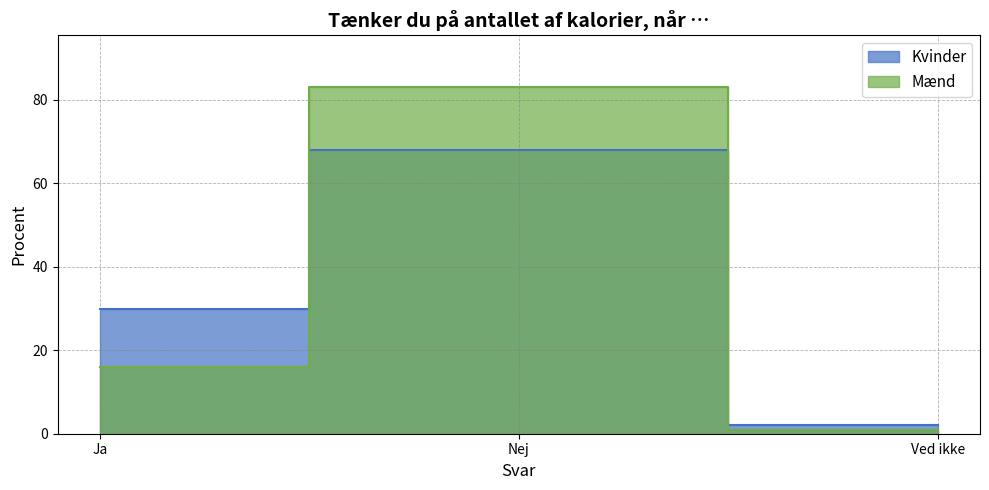

What is the value of the Kvinder point at the 1st from the left?

30